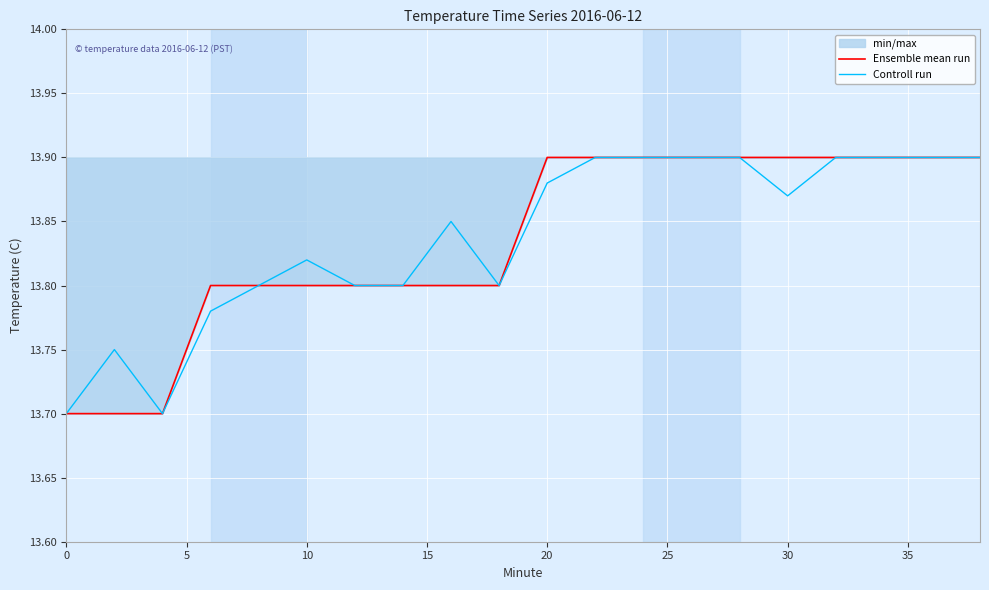

Rank the series by their maximum value, from highest to lowest.

Ensemble mean run, Controll run